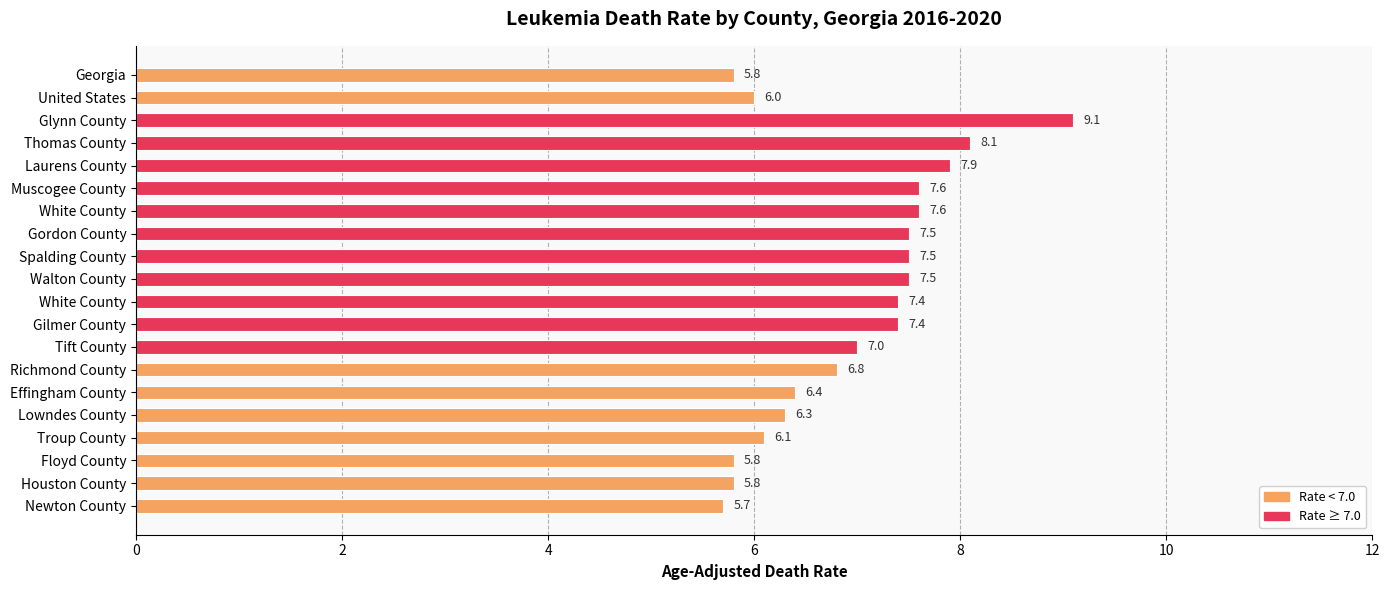

Are the bars horizontal?

Yes